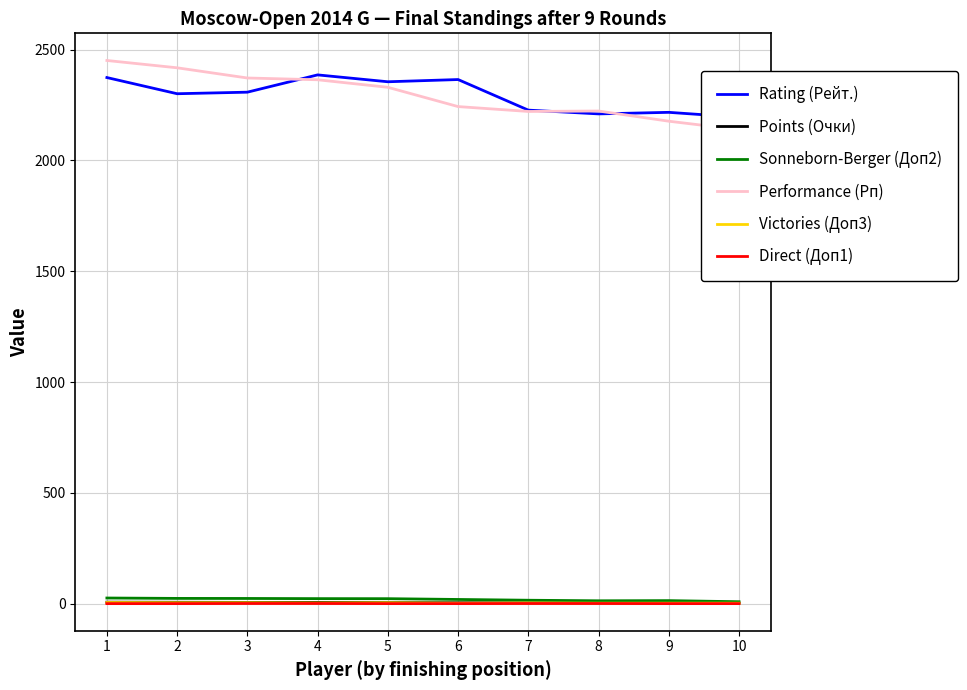

How many lines are shown in the chart?

6